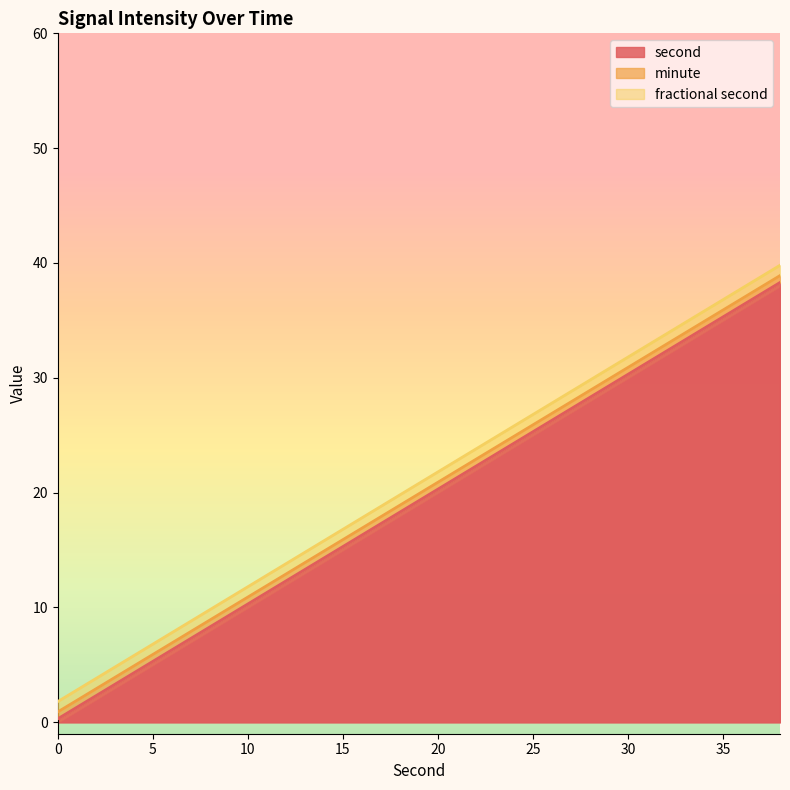

Is the value of second at 6 greater than the value of fractional second at 16?

Yes